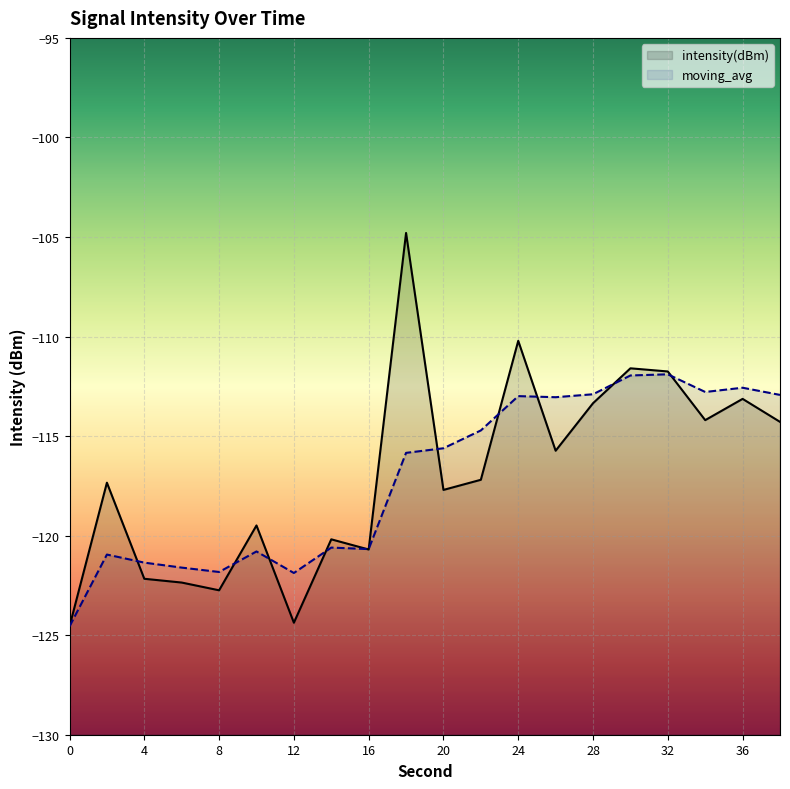

In moving_avg, how many points are lower than both neighbors (excluding endpoints)?

5